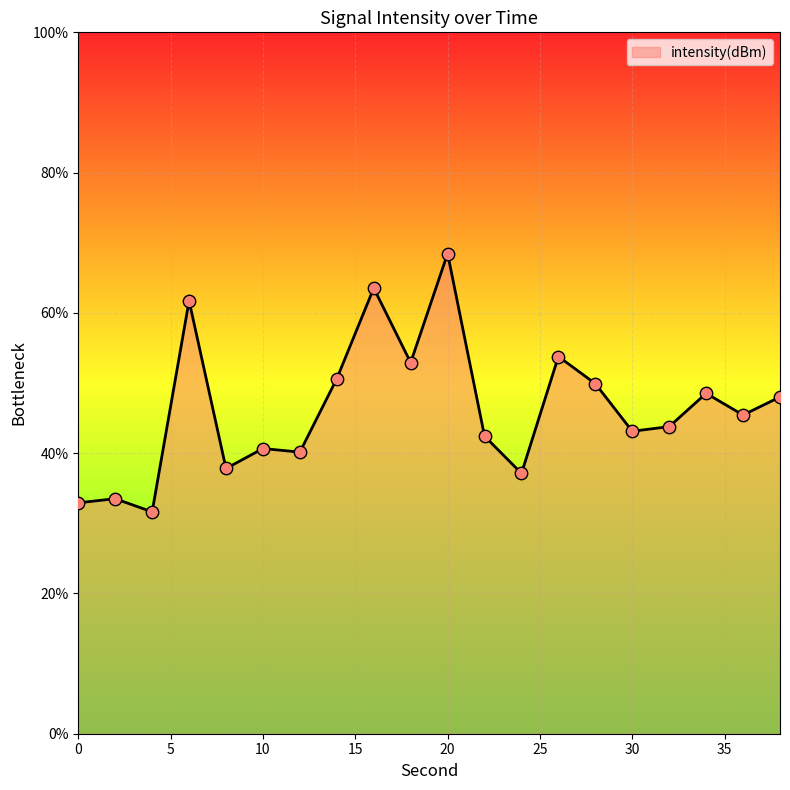

What is the maximum value shown in the chart?

68.5